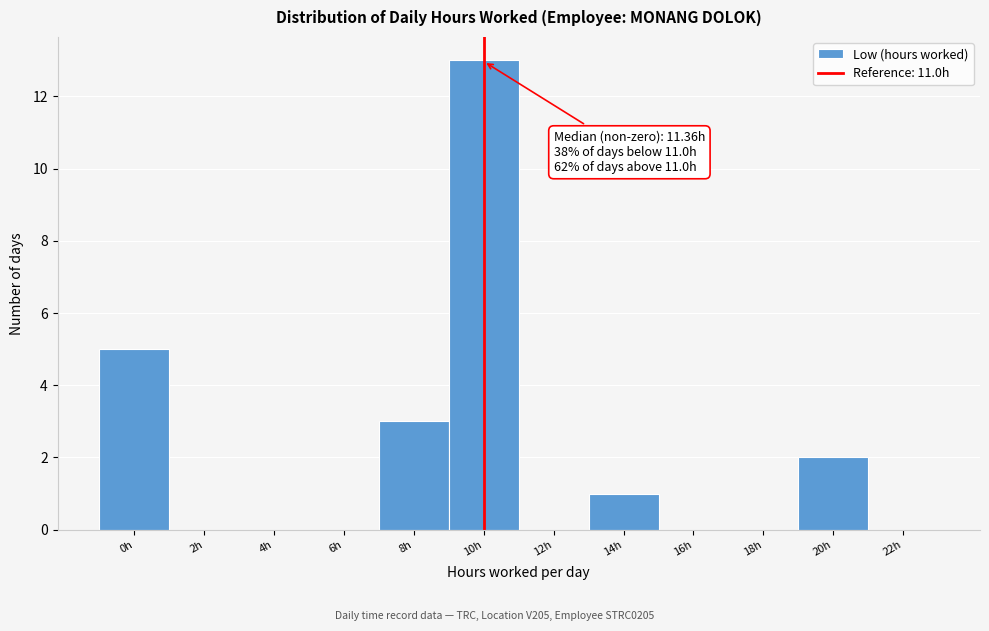

Reading left to right, list all the values displayed in this chart.

0h=5	2h=0	4h=0	6h=0	8h=3	10h=13	12h=0	14h=1	16h=0	18h=0	20h=2	22h=0